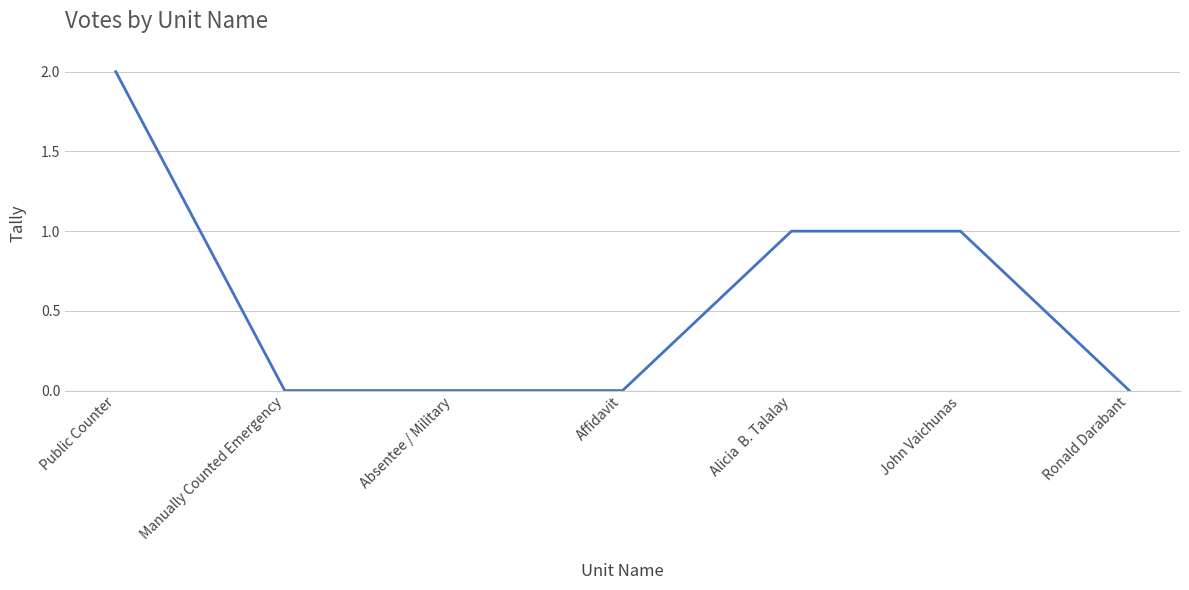

What is the sum of all values?

4